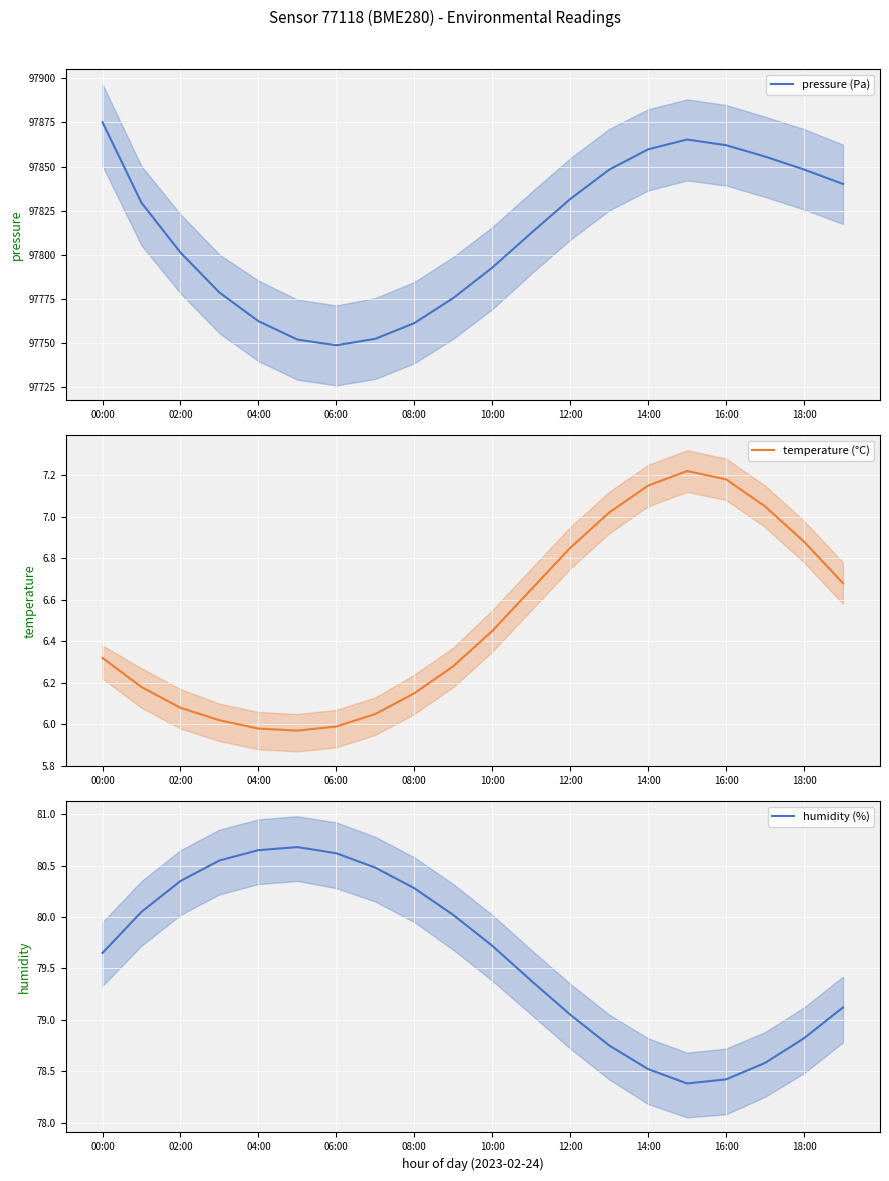

Rank the series by their maximum value, from highest to lowest.

pressure (Pa), humidity (%), temperature (°C)